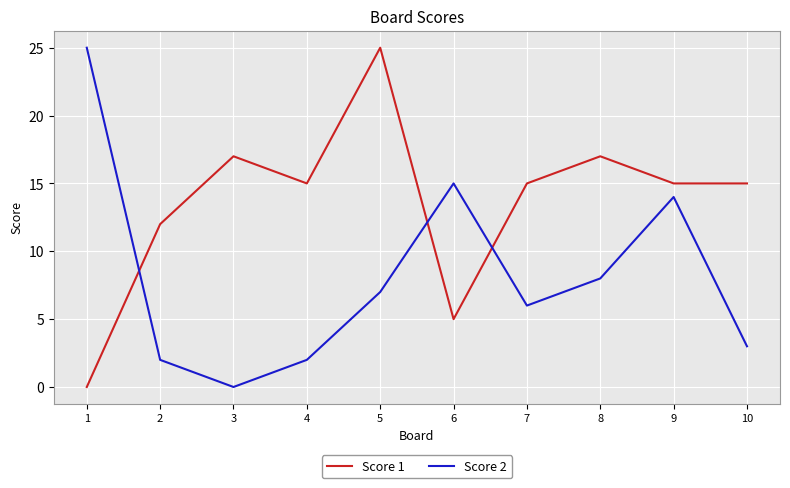

What is the total value across all series at 5?

32